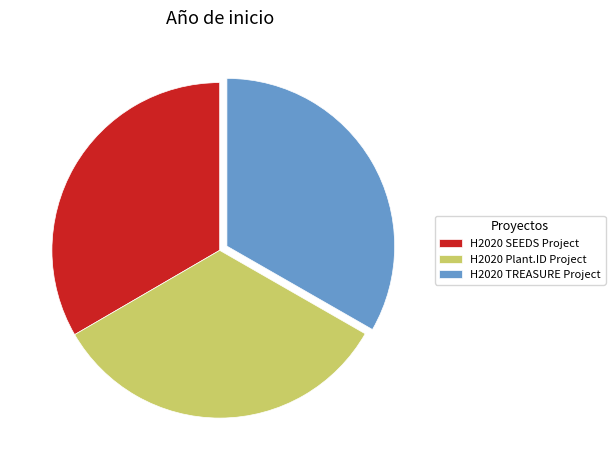

How many segments does this pie chart have?

3